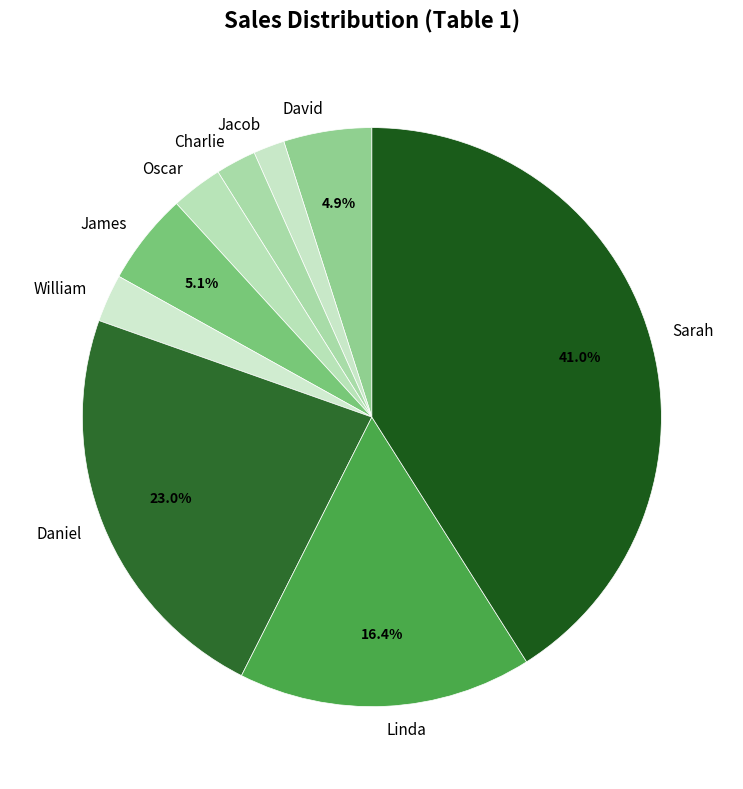

Approximately how many times larger is the value at Linda compared to Oscar?

5.7